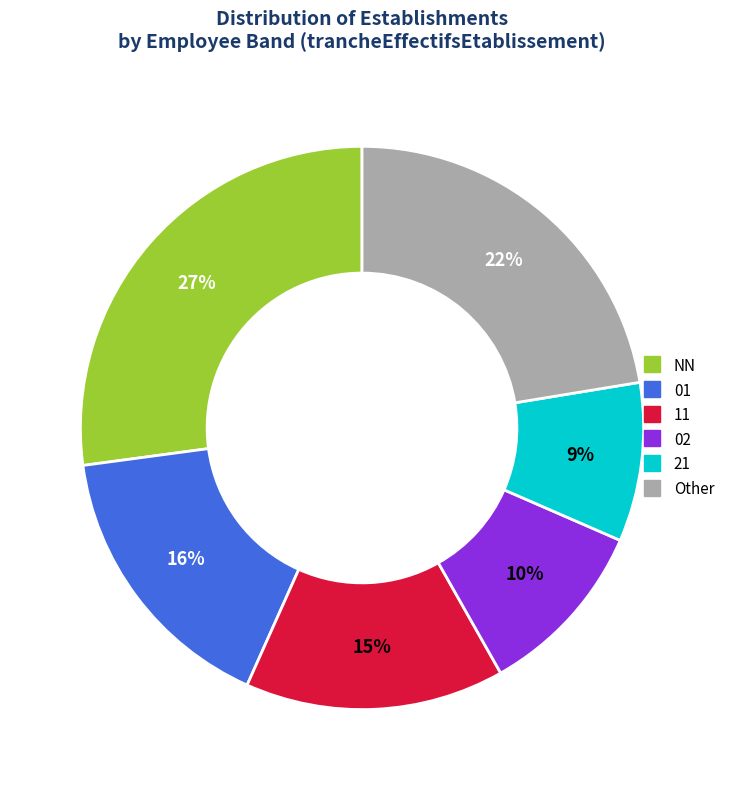

Is there a majority slice in this chart?

No